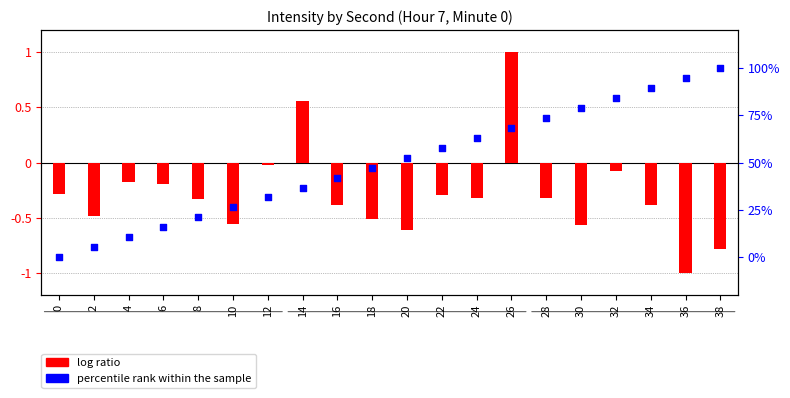

Which series has the largest Y range (max minus min)?

percentile rank within the sample